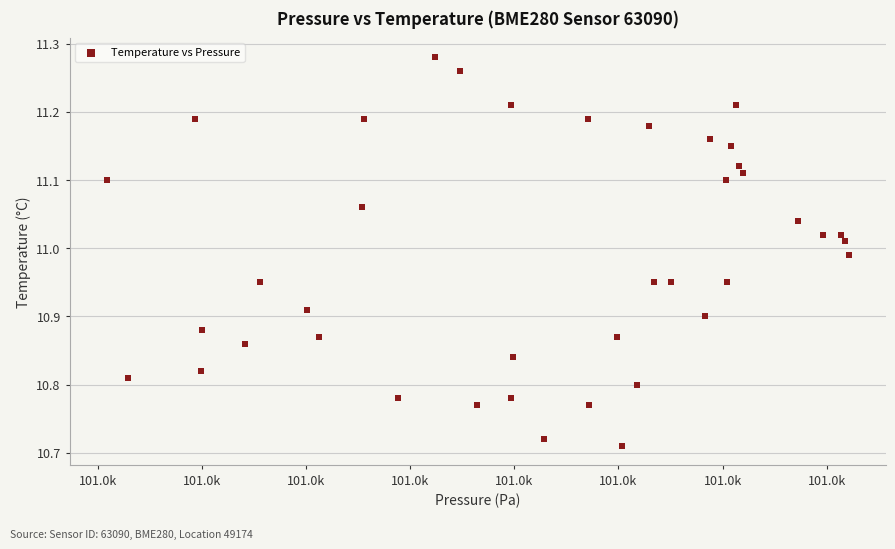

What is the range of X values (max minus min)?

35.6